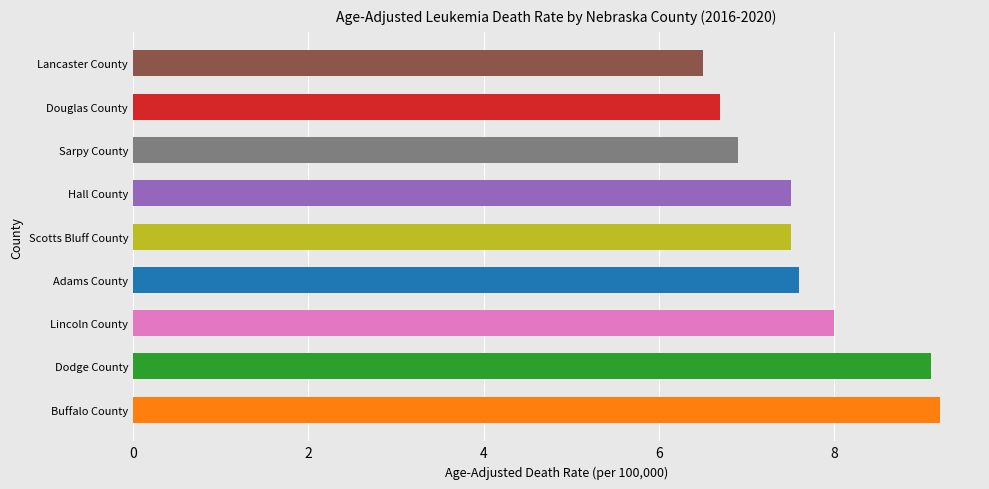

True or false: the data shows 7.6 at Adams County.

True